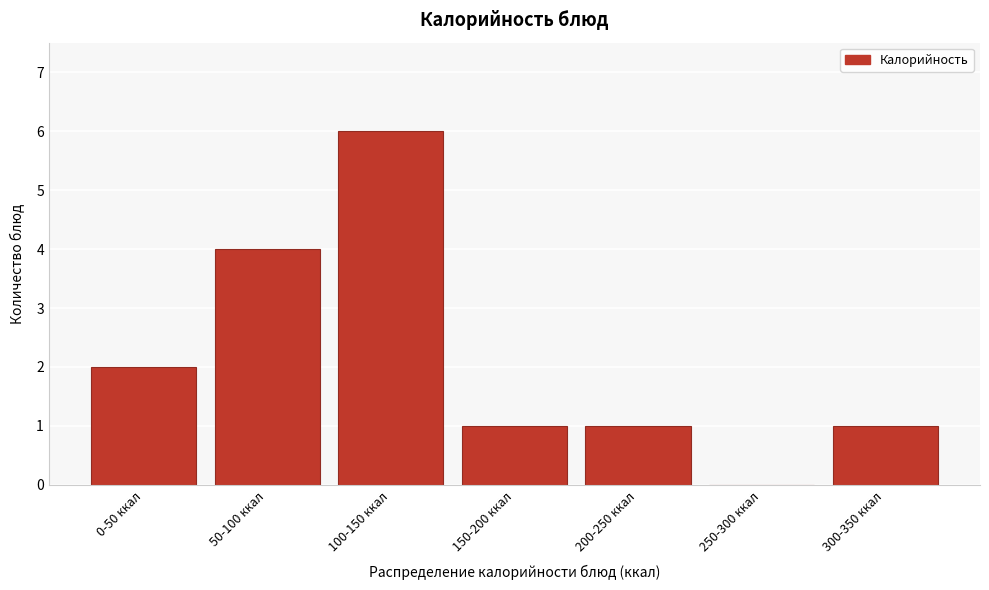

Reading left to right, extract all data points from this chart.

0-50 ккал=2	50-100 ккал=4	100-150 ккал=6	150-200 ккал=1	200-250 ккал=1	250-300 ккал=0	300-350 ккал=1